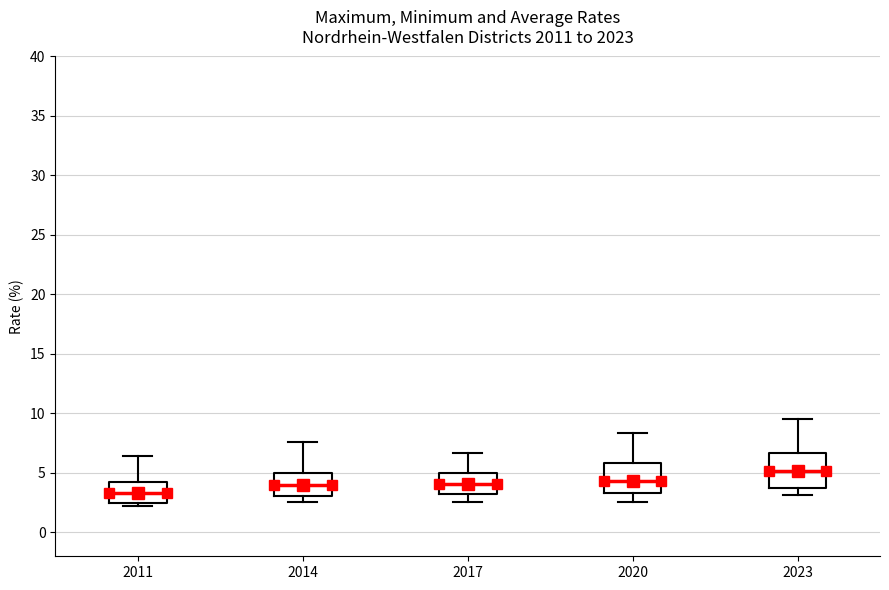

Reading left to right, transcribe this box plot: for each box, give where its median line is, the range the box spans, and where its two whiskers end, as read against the y-axis. The values are not printed on the chart, so give them approximately, as read against the axis.

2011: median 3.5, box 2.5 to 4.0, whiskers 2.0 to 6.5
2014: median 4.0, box 3.0 to 5.0, whiskers 2.5 to 7.5
2017: median 4.0, box 3.0 to 5.0, whiskers 2.5 to 6.5
2020: median 4.5, box 3.5 to 6.0, whiskers 2.5 to 8.5
2023: median 5.0, box 4.0 to 6.5, whiskers 3.0 to 9.5